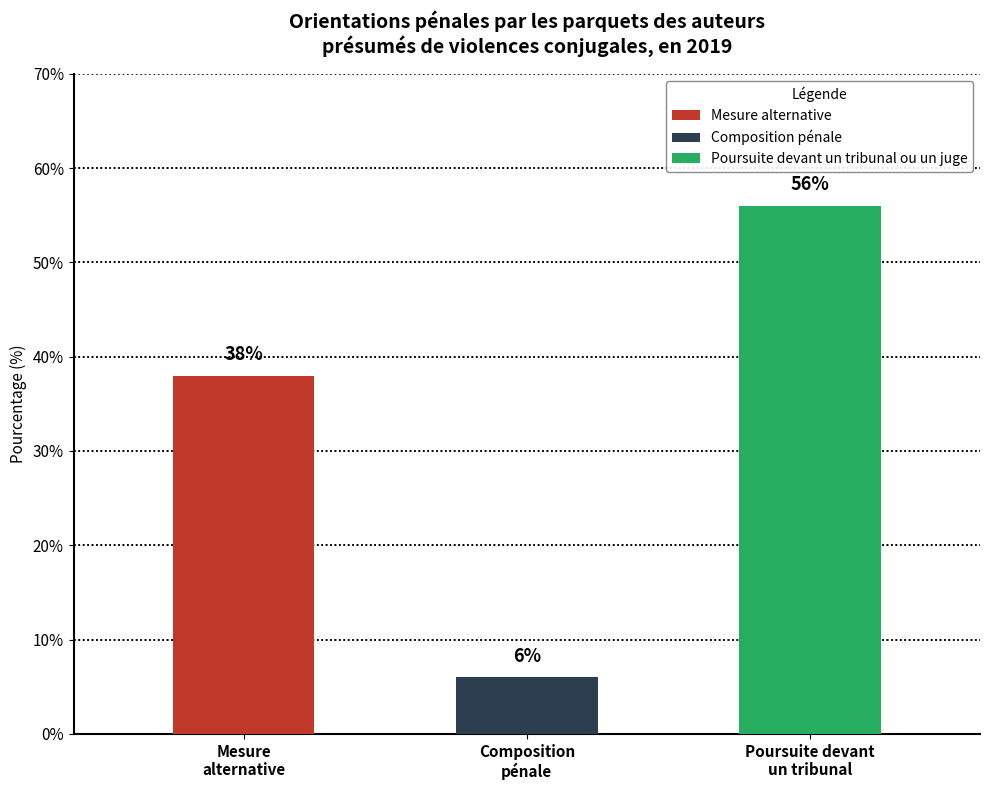

At which label does the data first exceed 38?

Poursuite devant un tribunal ou un juge